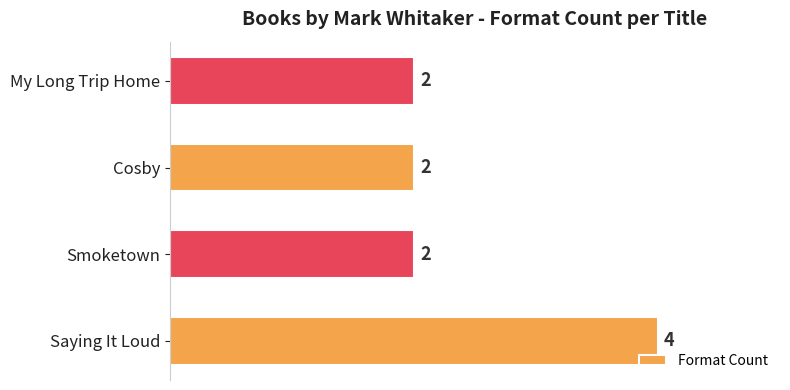

Reading top to bottom, what are all the values shown in this chart?

My Long Trip Home=2	Cosby=2	Smoketown=2	Saying It Loud=4